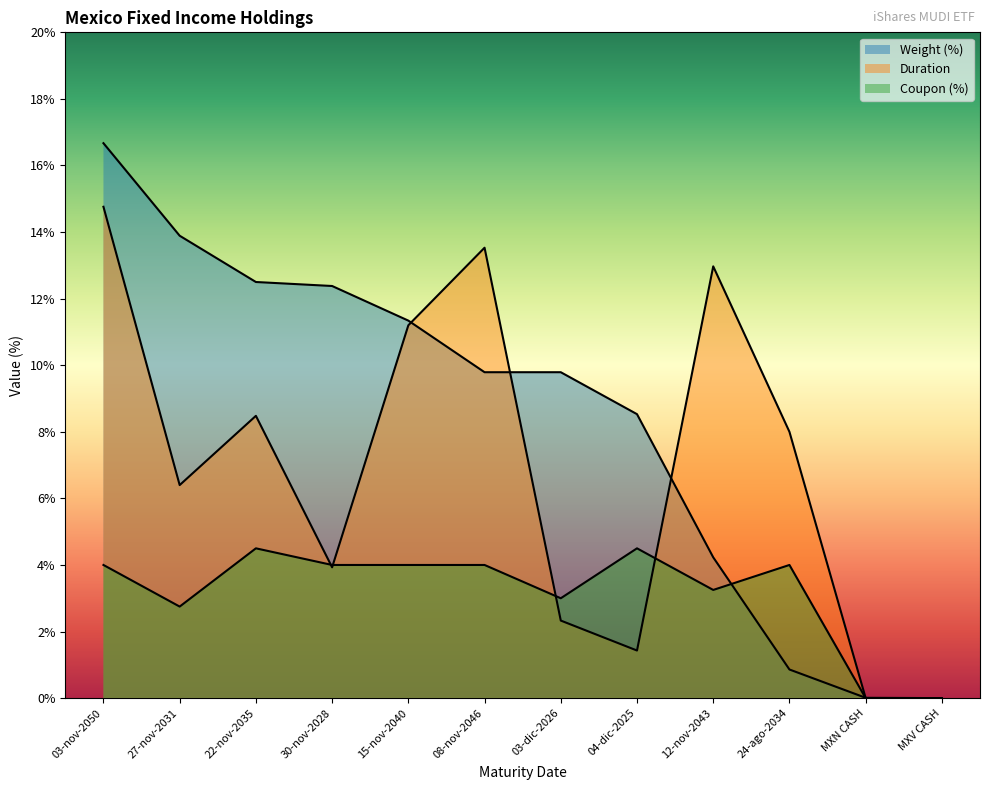

Between which two adjacent categories do Weight (%) and Duration first intersect?

15-nov-2040 and 08-nov-2046